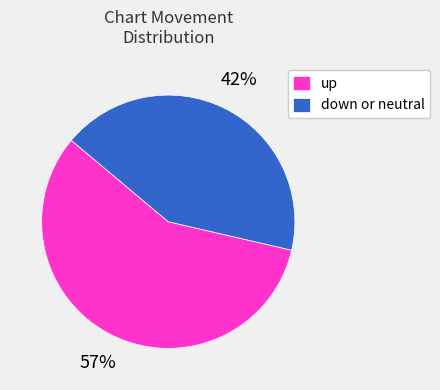

Which category has the biggest portion of the pie?

up